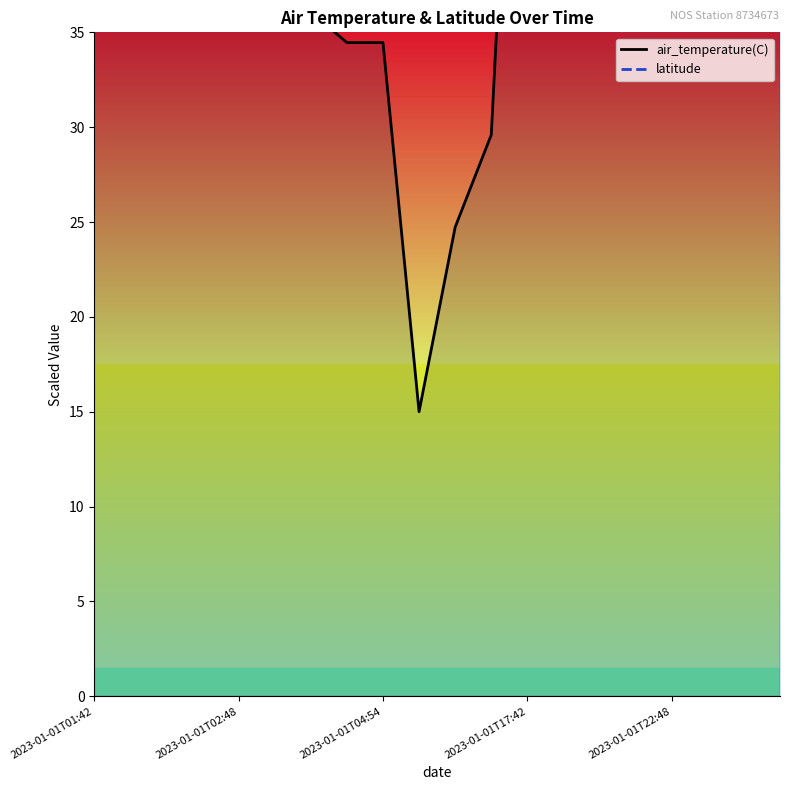

How many data points in air_temperature(C) are above 57?

11